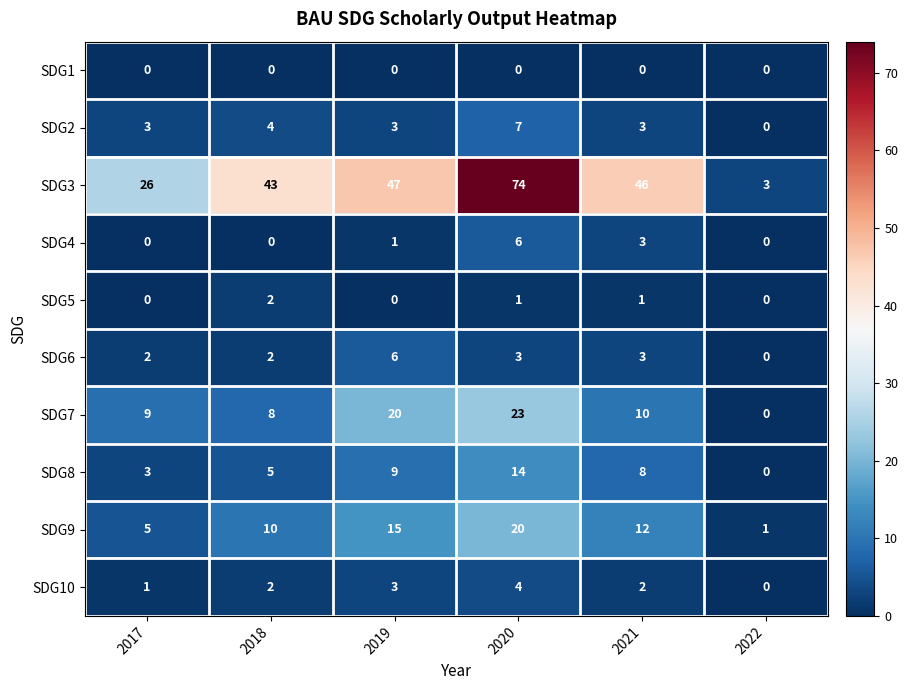

How many positive values does the SDG2 series have?

5